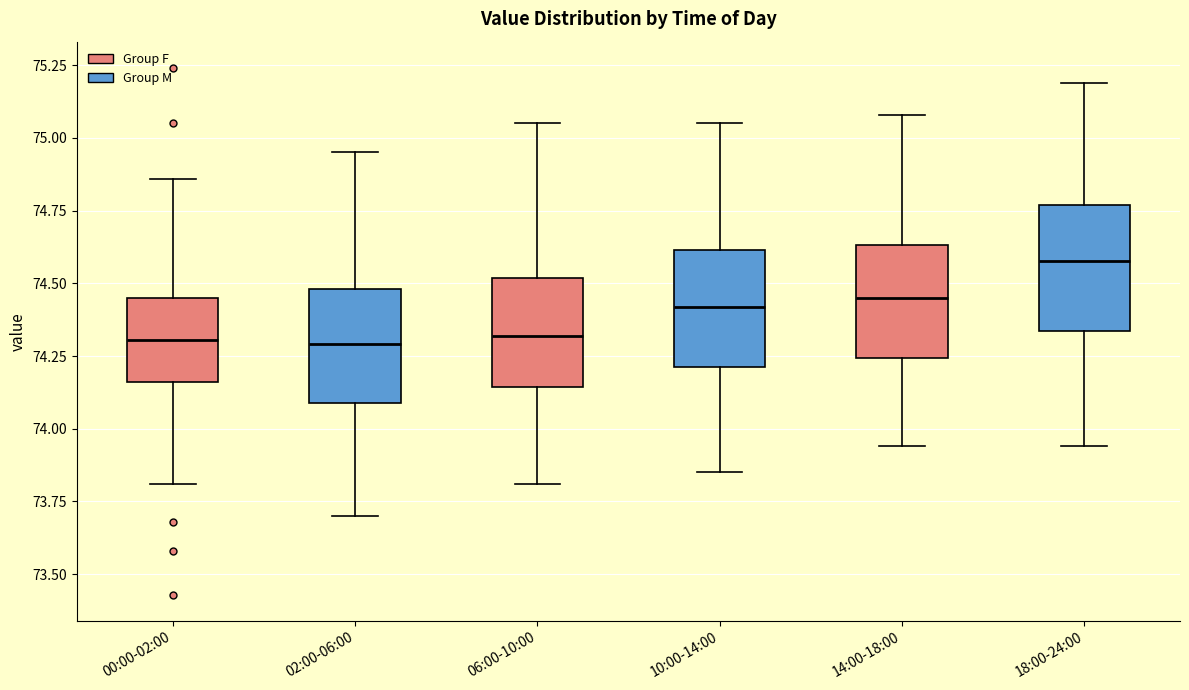

Reading left to right, transcribe this box plot: for each box, give where its median line is, the range the box spans, and where its two whiskers end, as read against the y-axis. The values are not printed on the chart, so give them approximately, as read against the axis.

00:00-02:00: median 74.30, box 74.15 to 74.45, whiskers 73.80 to 74.85
02:00-06:00: median 74.30, box 74.10 to 74.50, whiskers 73.70 to 74.95
06:00-10:00: median 74.30, box 74.15 to 74.50, whiskers 73.80 to 75.05
10:00-14:00: median 74.40, box 74.20 to 74.60, whiskers 73.85 to 75.05
14:00-18:00: median 74.45, box 74.25 to 74.65, whiskers 73.95 to 75.10
18:00-24:00: median 74.60, box 74.35 to 74.75, whiskers 73.95 to 75.20